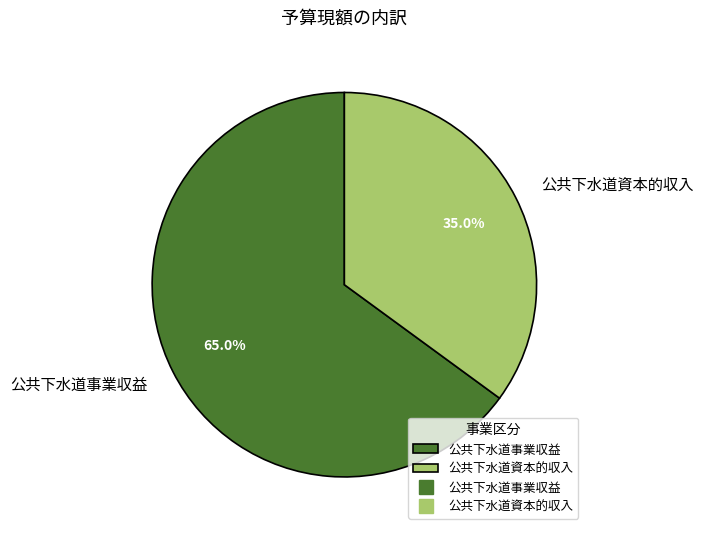

To the nearest percent, what percentage of the pie is 公共下水道事業収益?

65%